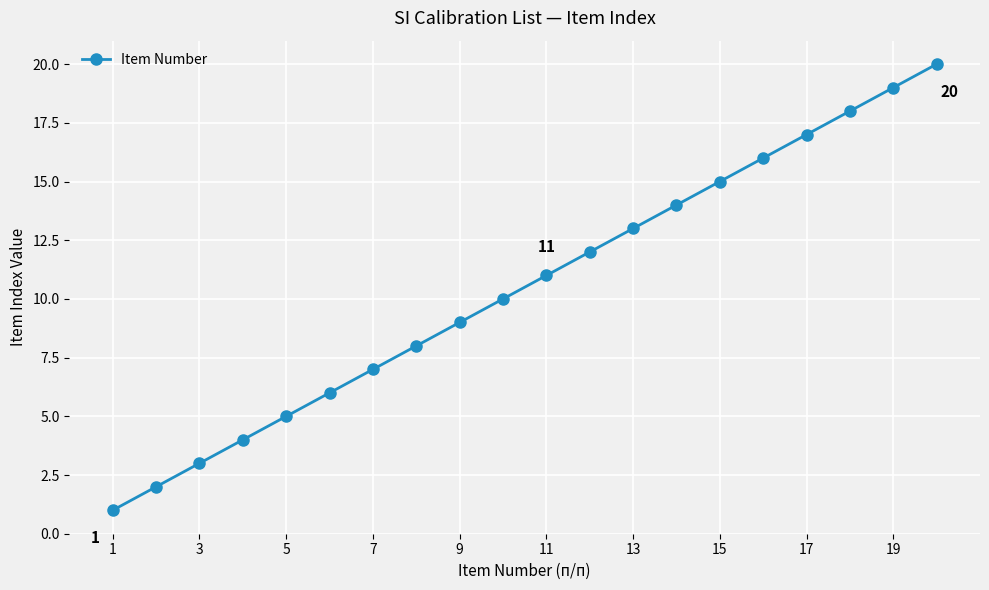

What is the difference between the maximum and second lowest values?

18